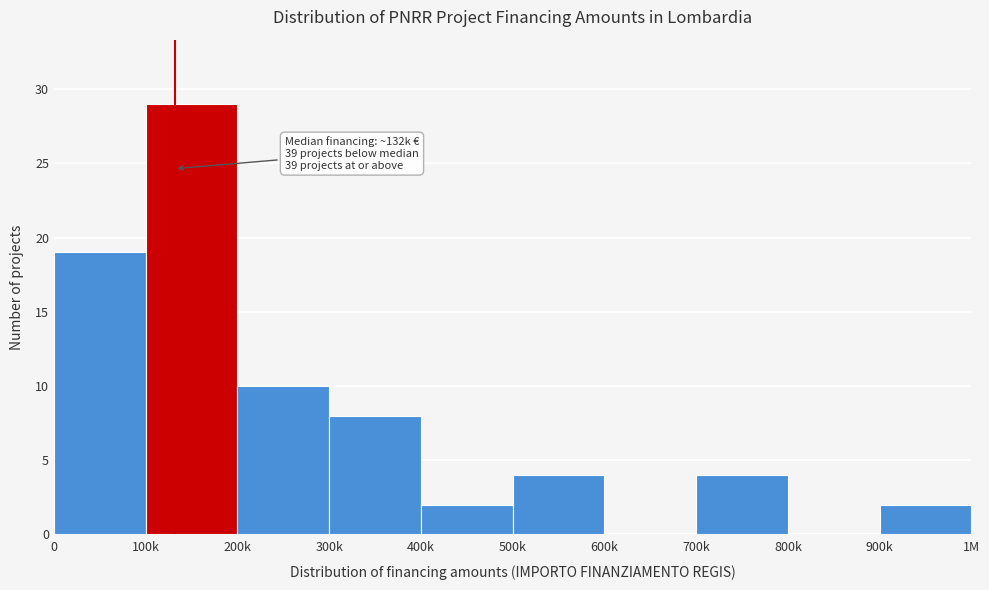

Reading left to right, extract all data points from this chart.

0=19	100k=29	200k=10	300k=8	400k=2	500k=4	600k=0	700k=4	800k=0	900k=2